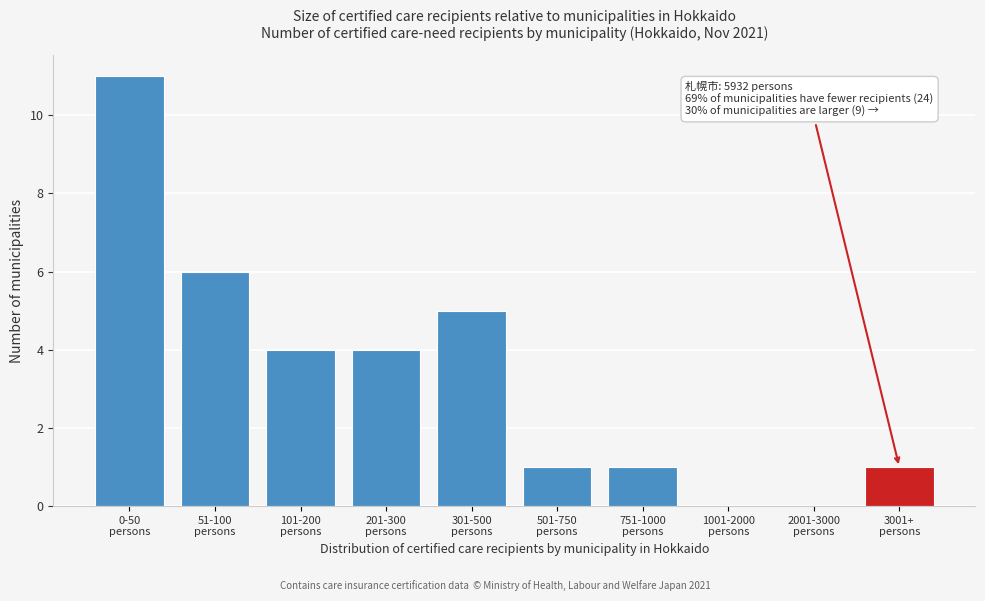

What is the maximum value shown in the chart?

11